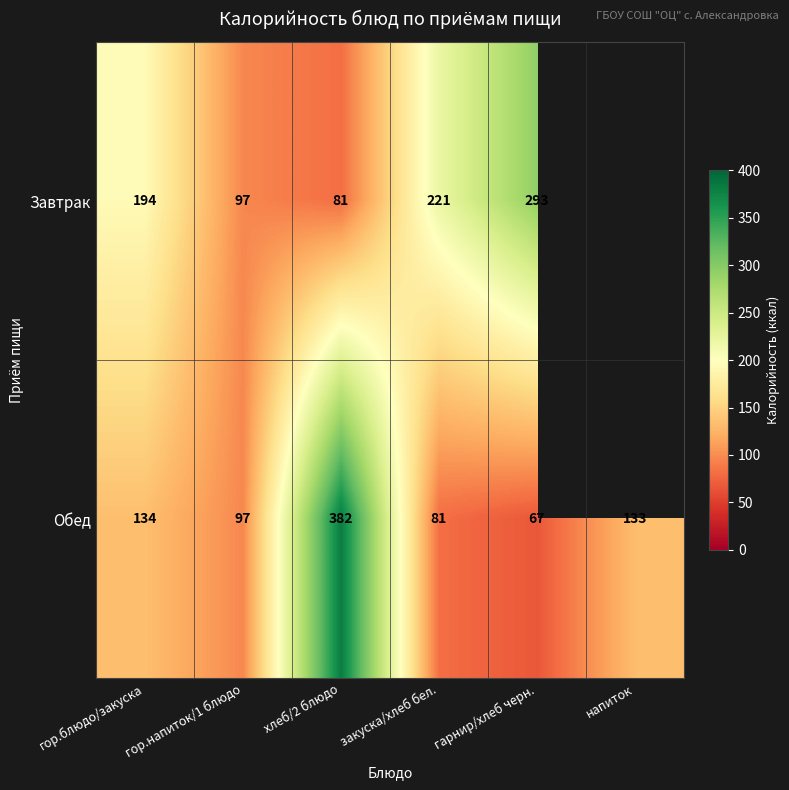

What is the maximum value for Обед?

382